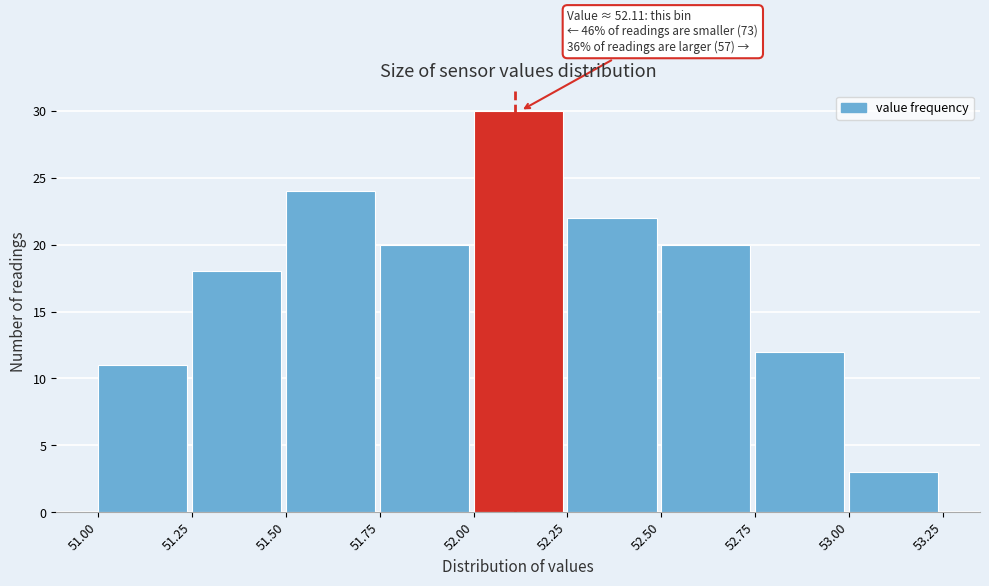

Over which range of the x-axis is the bar tallest?

52.00 to 52.25